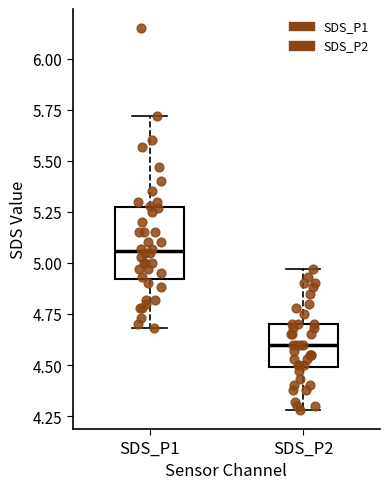

Which box is the tallest, from its lower edge to its upper edge?

SDS_P1